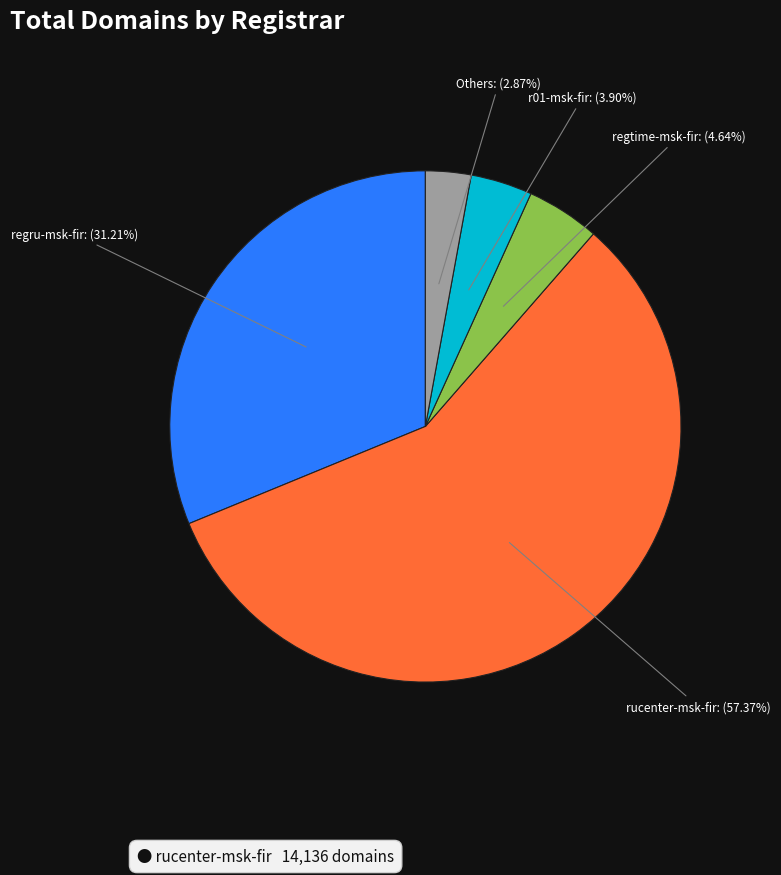

Count the number of slices in the pie.

5